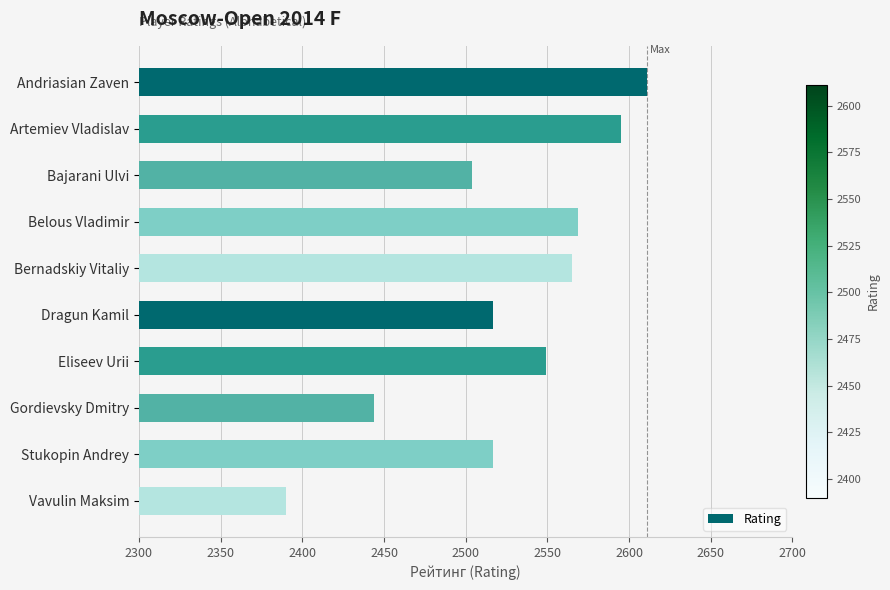

What is the average value?

2526